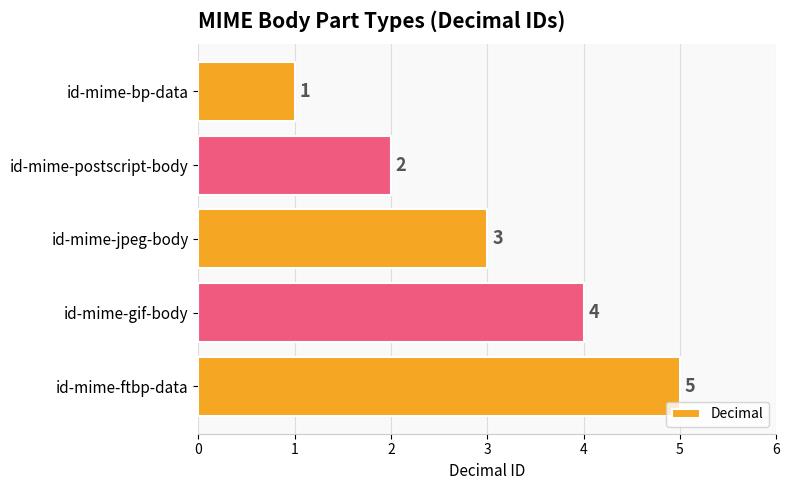

What is the sum of the values at id-mime-jpeg-body and id-mime-gif-body?

7